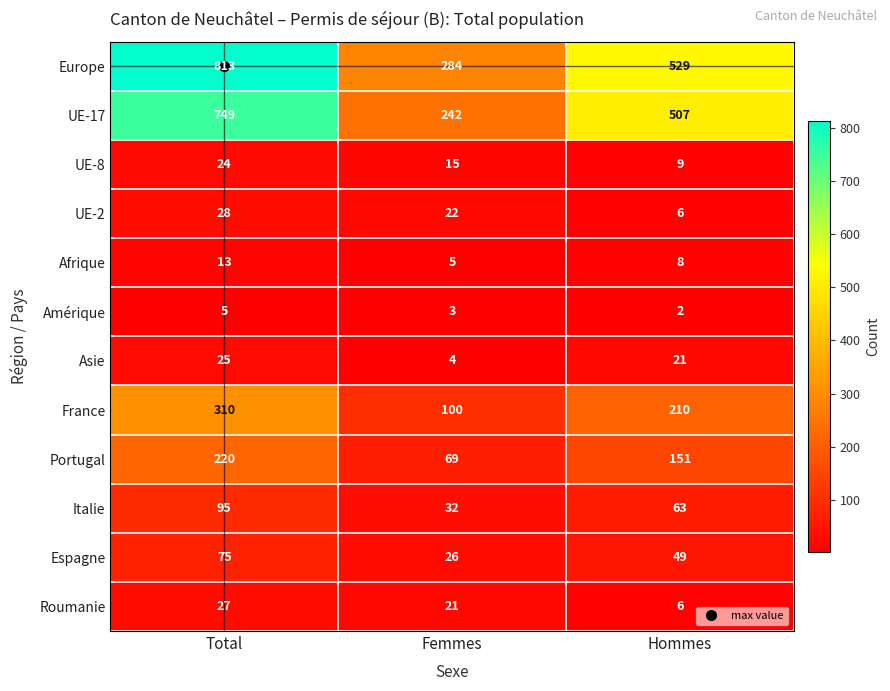

How many data points does each series have?

3